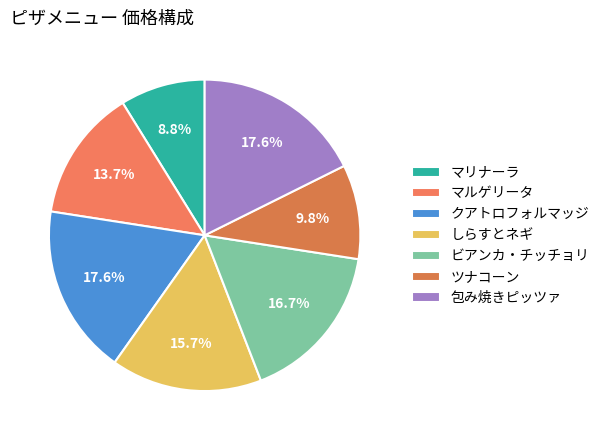

Does any single category account for the majority?

No